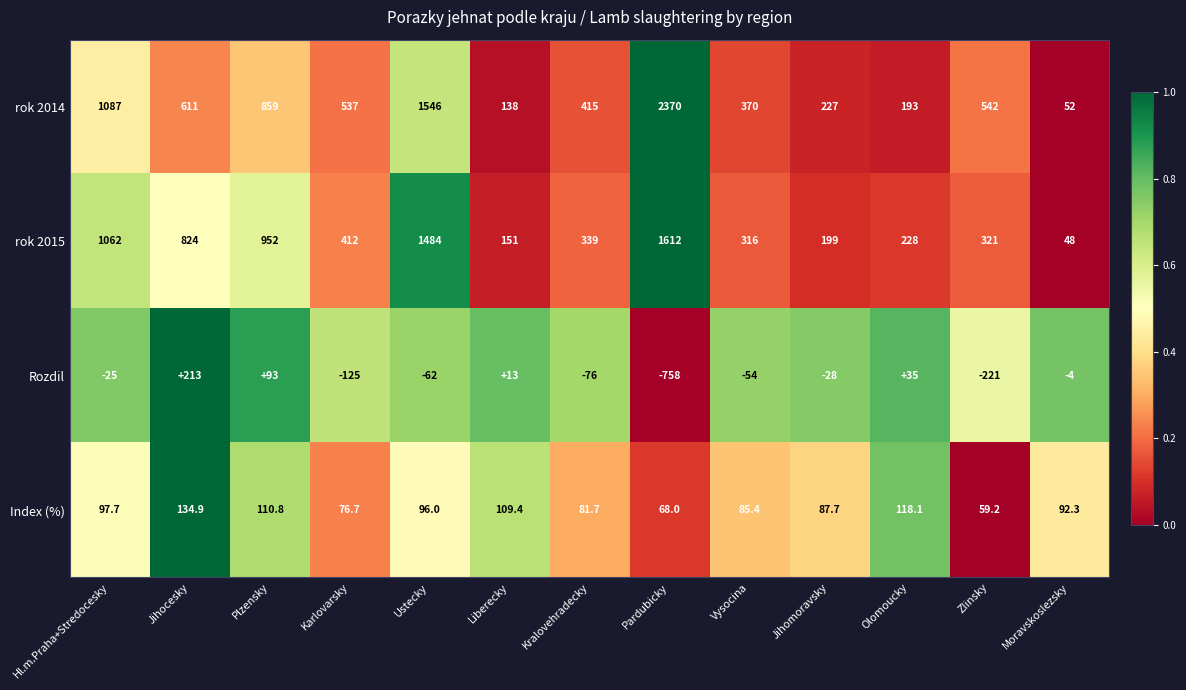

List the series in order of their peak value, highest first.

rok 2014, rok 2015, Rozdil, Index (%)